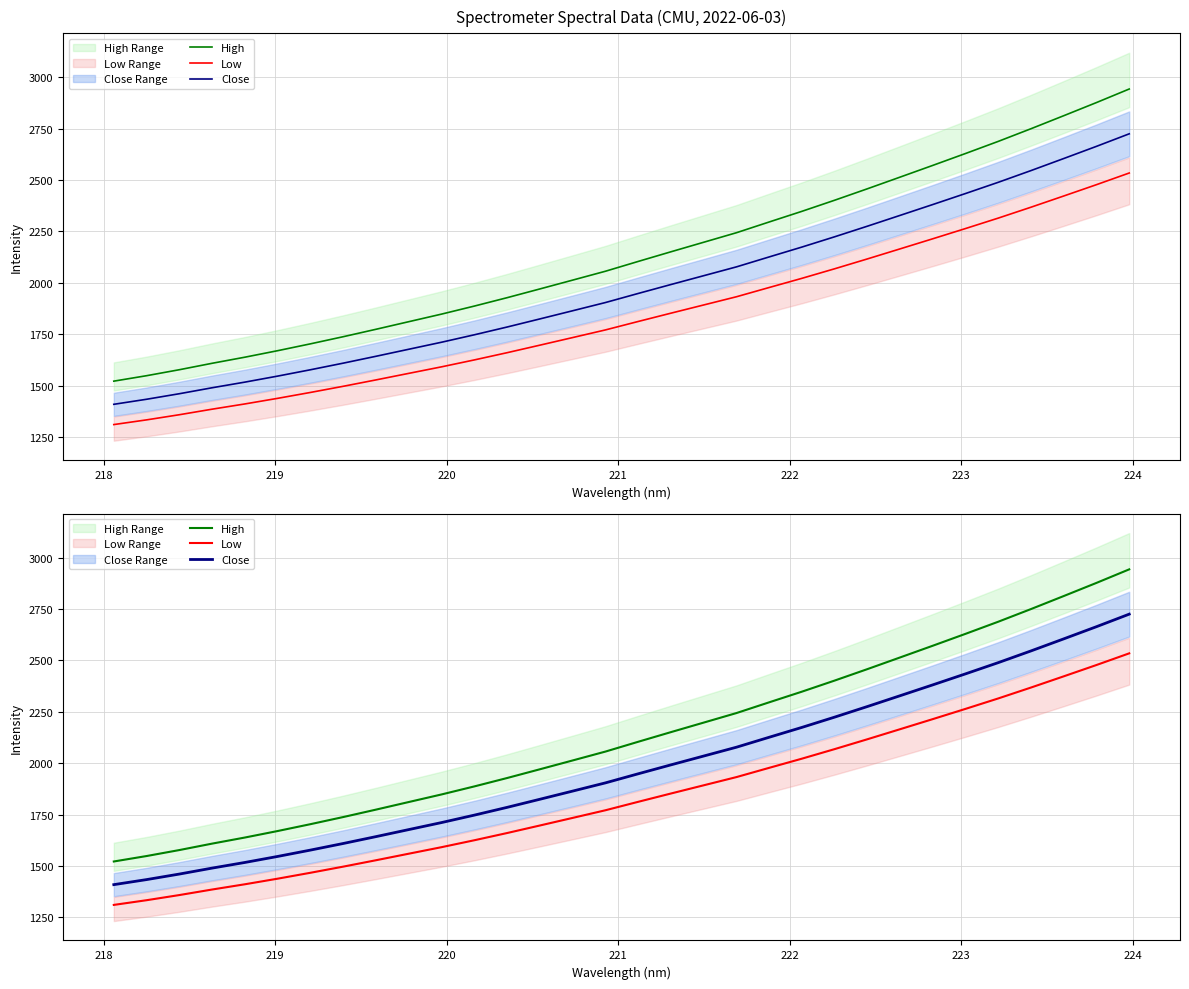

Is it true that Low equals 3449.4 at 25?

False